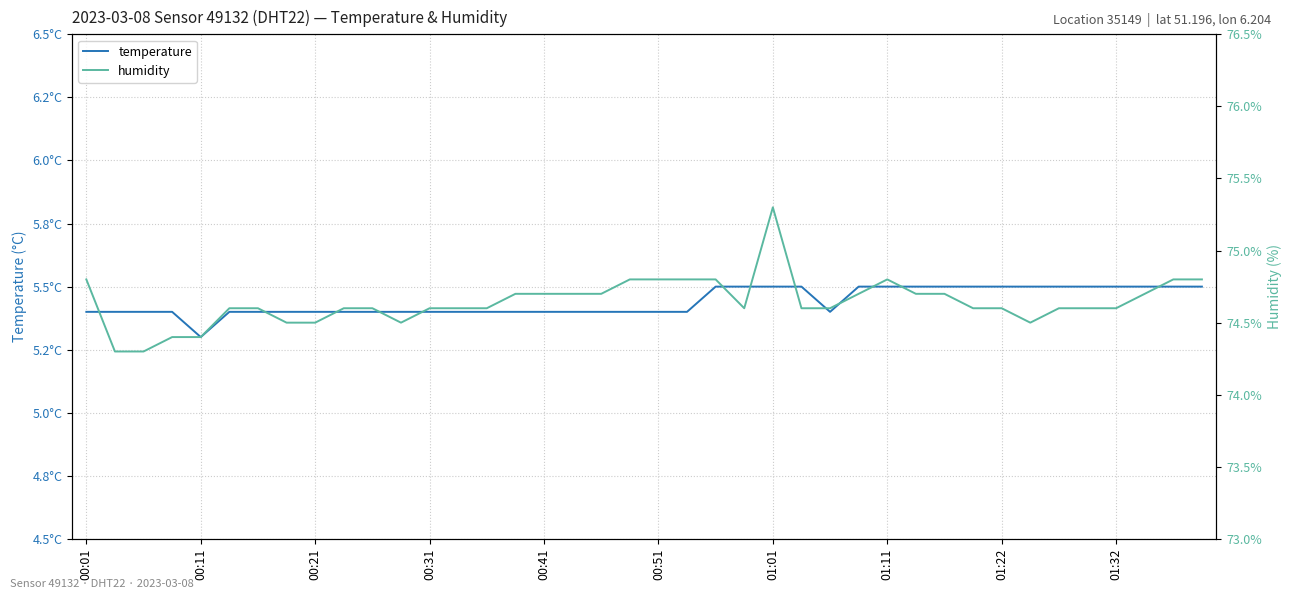

Which series changed the most between 00:51 and 21?

humidity